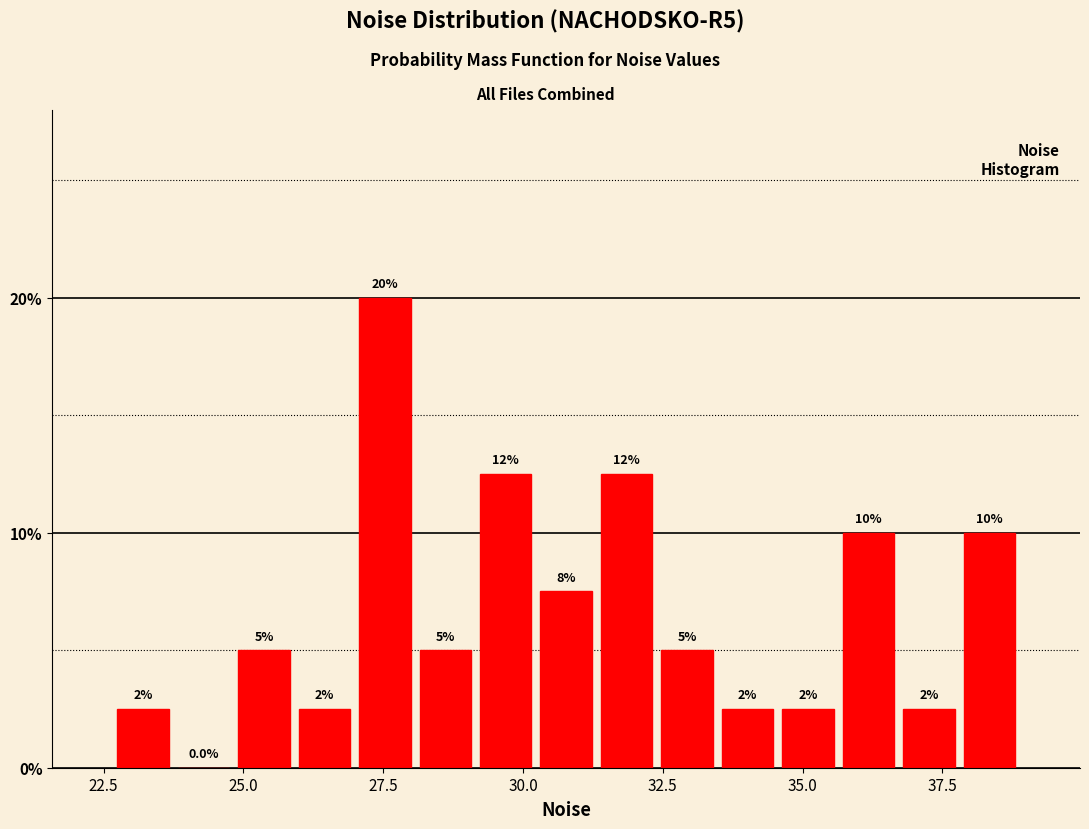

Read against the x-axis, roughly where is the centre of the tallest bar?

27.5